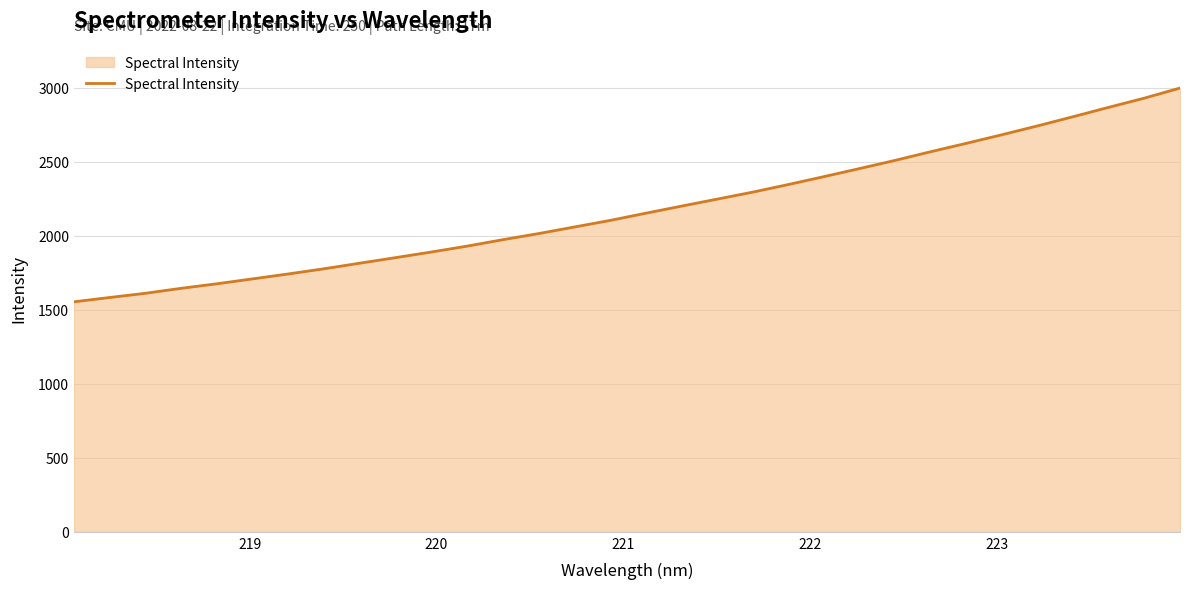

What is the sum of all values?

69728.6